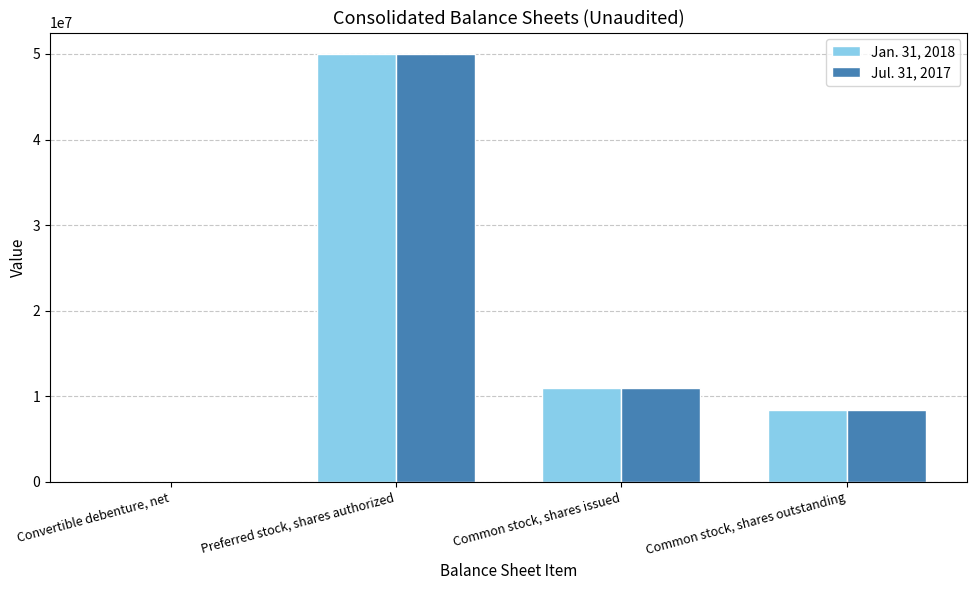

At which category is the sum across all series the highest?

Preferred stock, shares authorized